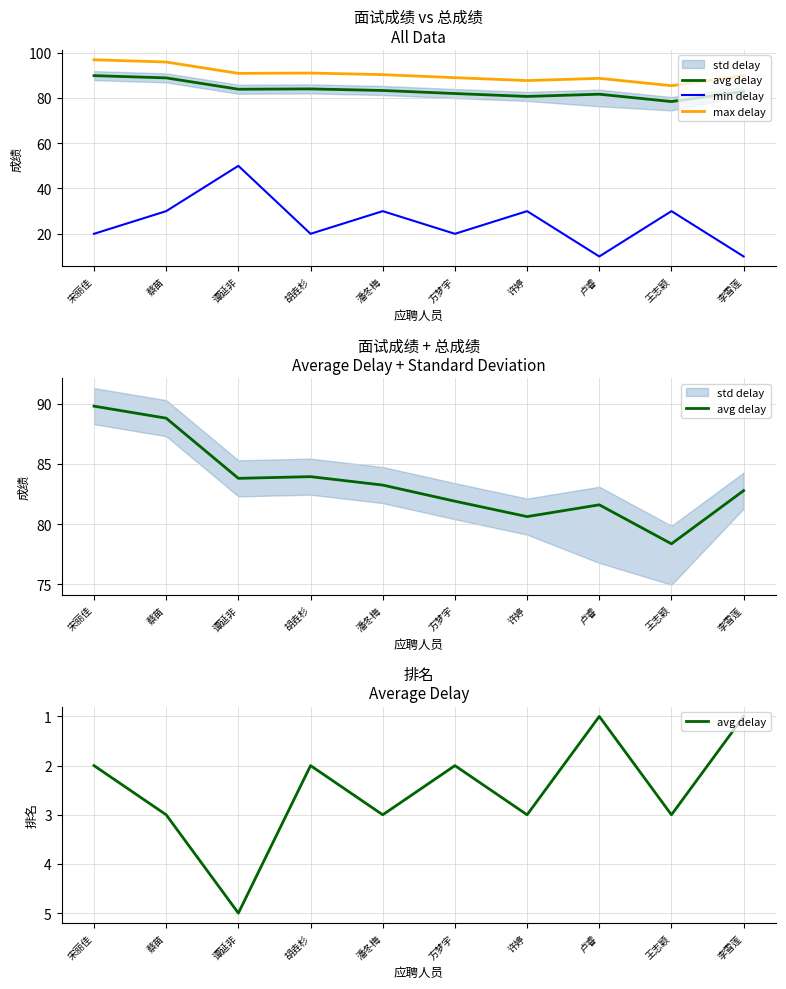

What is the average value of the min delay series?

25.0